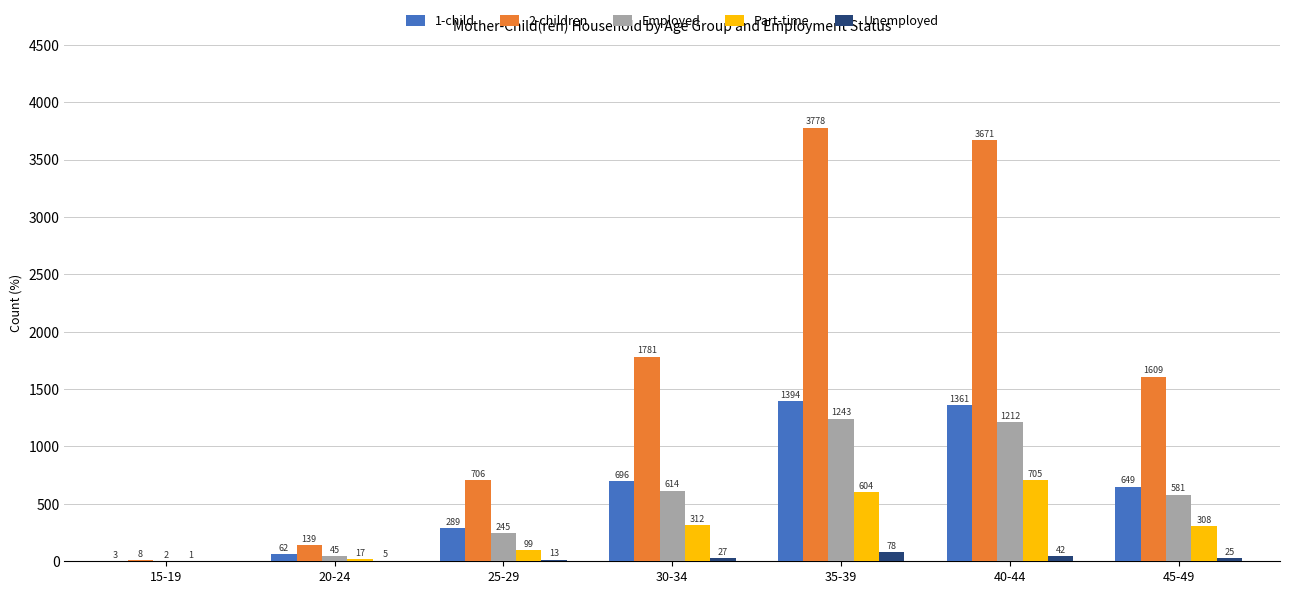

Are the bars grouped side by side (vs. stacked)?

Yes